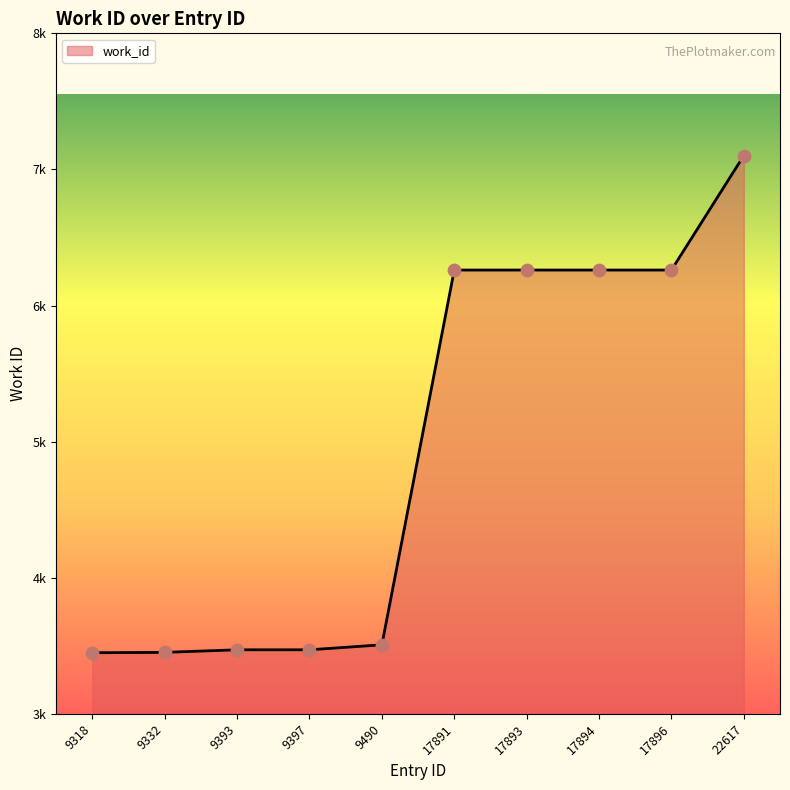

Between 22617 and 17894, which is larger?

22617